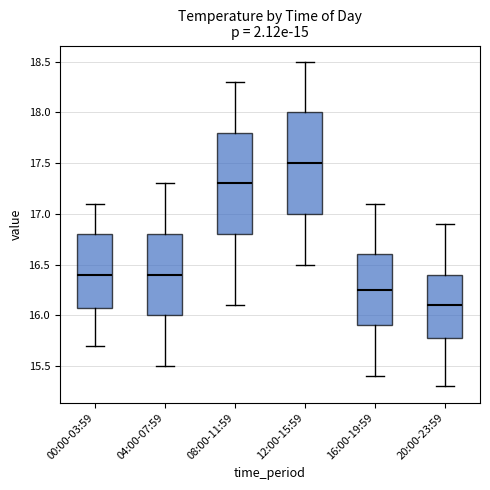

Reading left to right, transcribe this box plot: for each box, give where its median line is, the range the box spans, and where its two whiskers end, as read against the y-axis. The values are not printed on the chart, so give them approximately, as read against the axis.

00:00-03:59: median 16.40, box 16.10 to 16.80, whiskers 15.70 to 17.10
04:00-07:59: median 16.40, box 16.00 to 16.80, whiskers 15.50 to 17.30
08:00-11:59: median 17.30, box 16.80 to 17.80, whiskers 16.10 to 18.30
12:00-15:59: median 17.50, box 17.00 to 18.00, whiskers 16.50 to 18.50
16:00-19:59: median 16.25, box 15.90 to 16.60, whiskers 15.40 to 17.10
20:00-23:59: median 16.10, box 15.80 to 16.40, whiskers 15.30 to 16.90